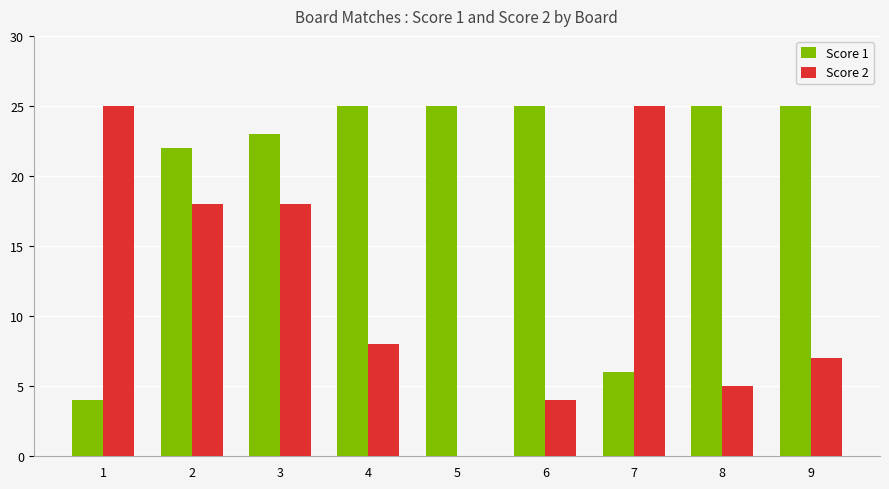

Is the value of Score 1 at 9 greater than the value of Score 2 at 8?

Yes